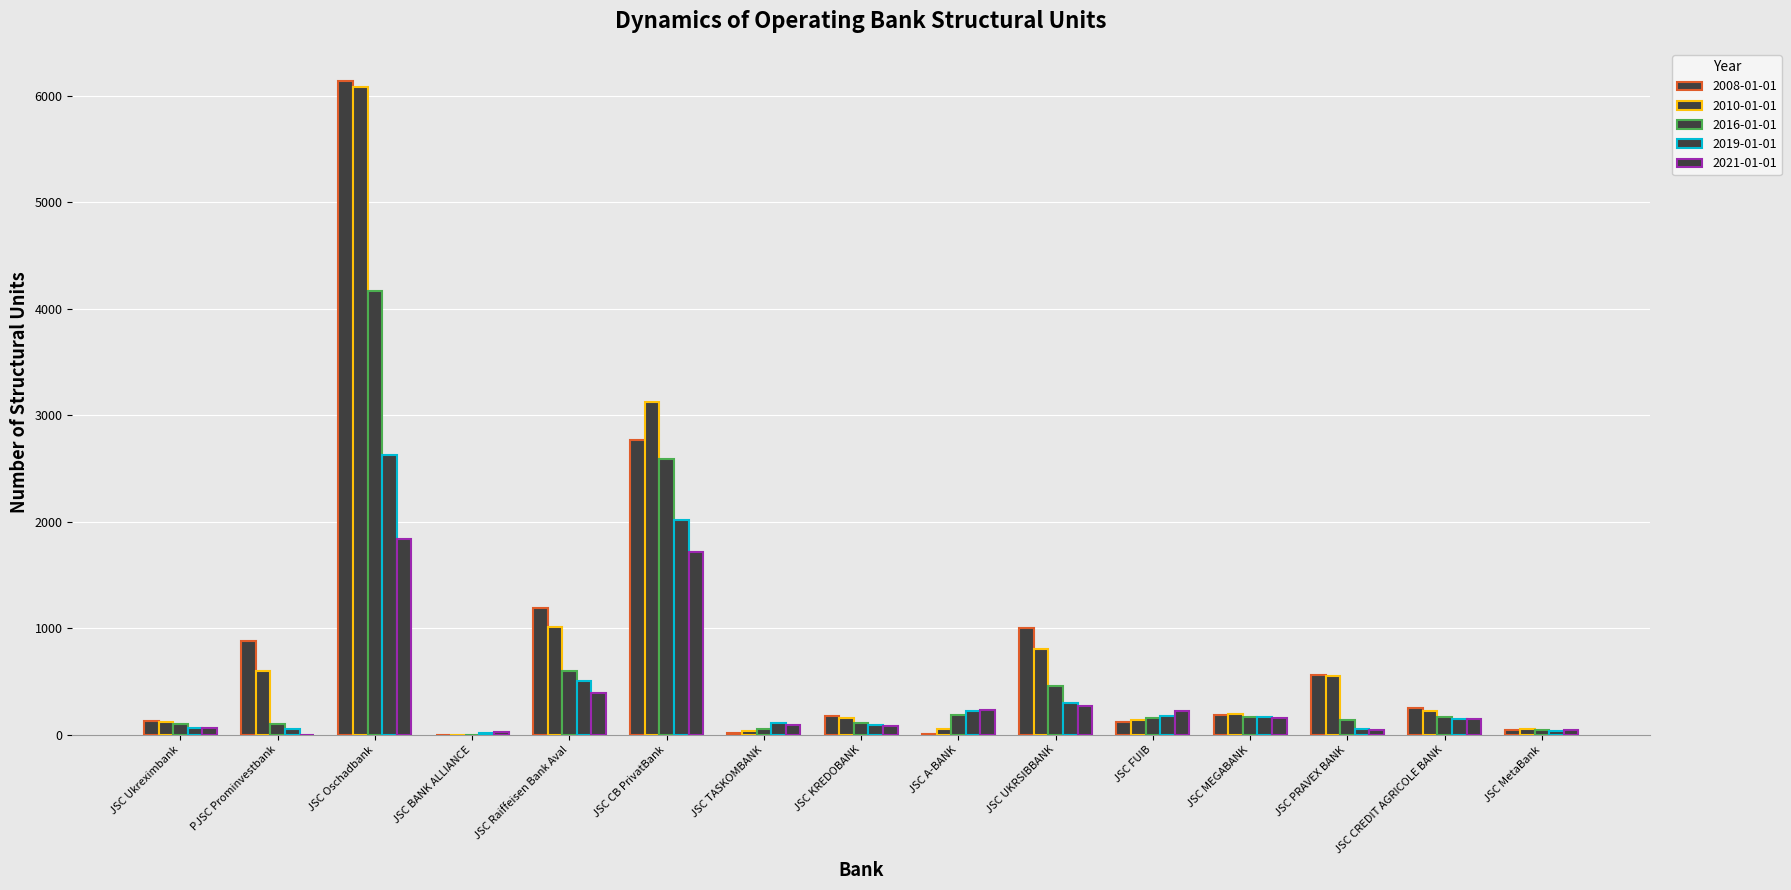

How many distinct data groups are displayed?

5